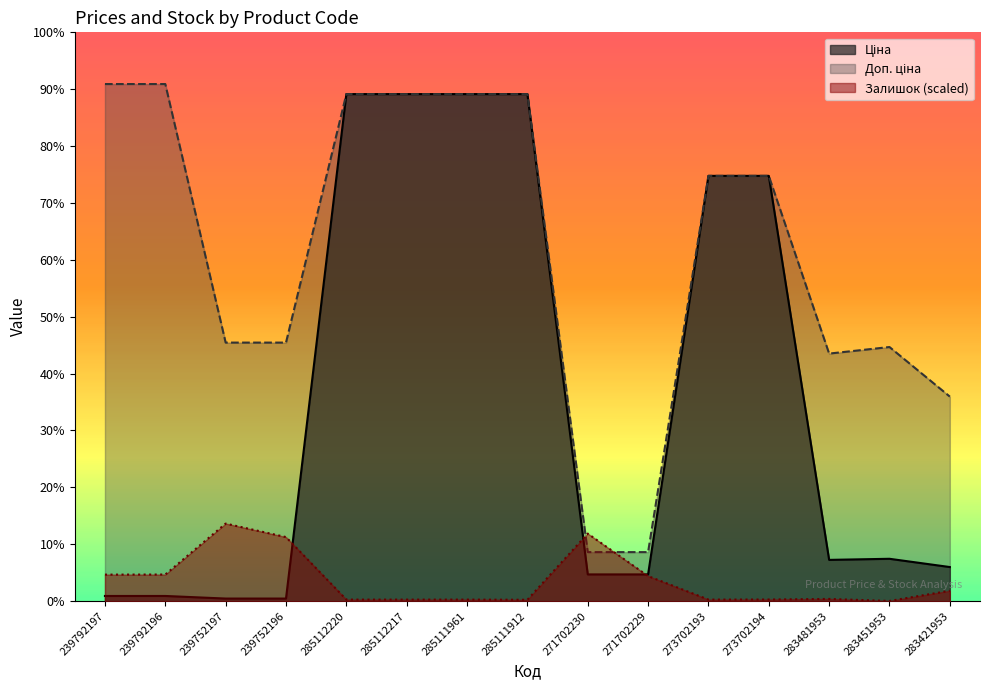

What is the difference between the maximum and minimum values in the Ціна series?

11131.1